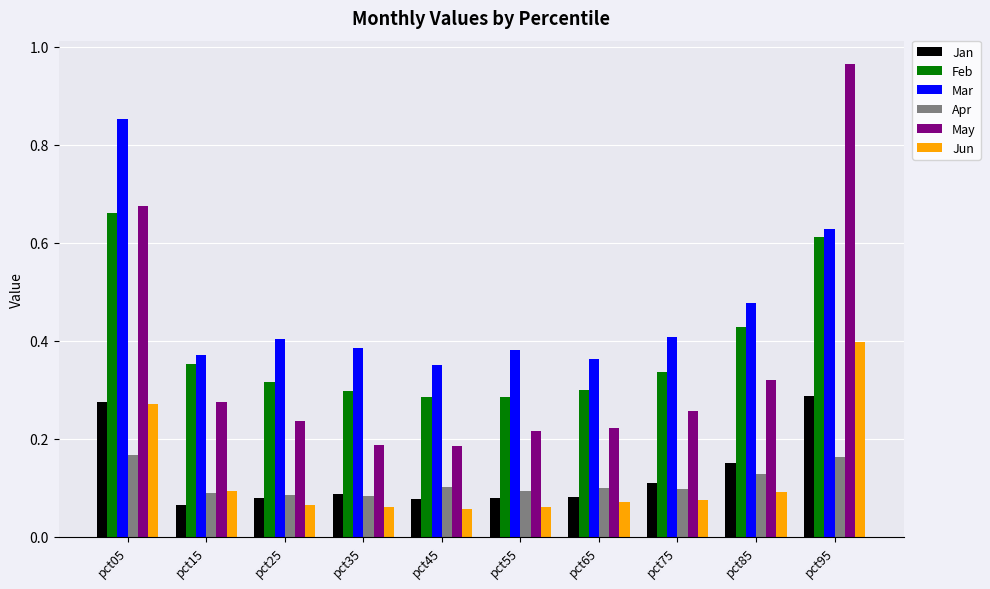

The value of Apr at pct55 is 0.1. True or false?

True